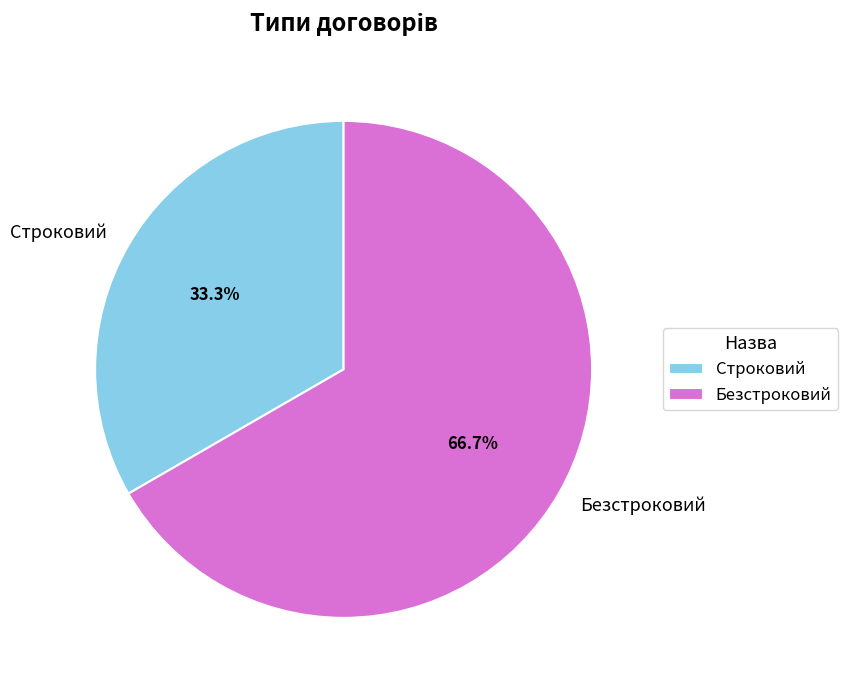

Does any single category account for the majority?

Yes